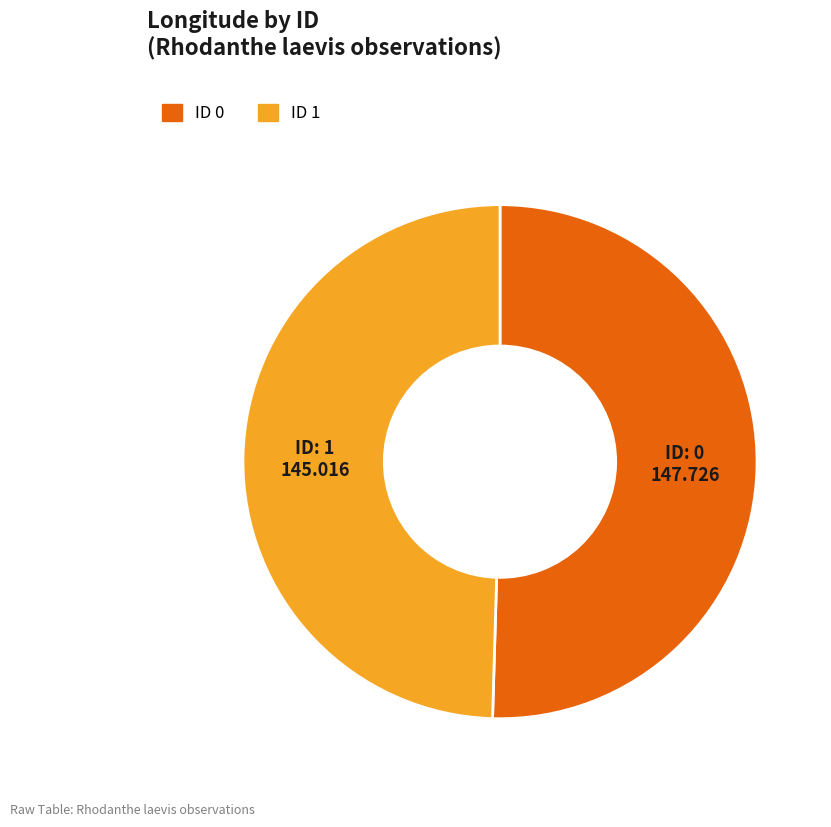

How many segments does this pie chart have?

2